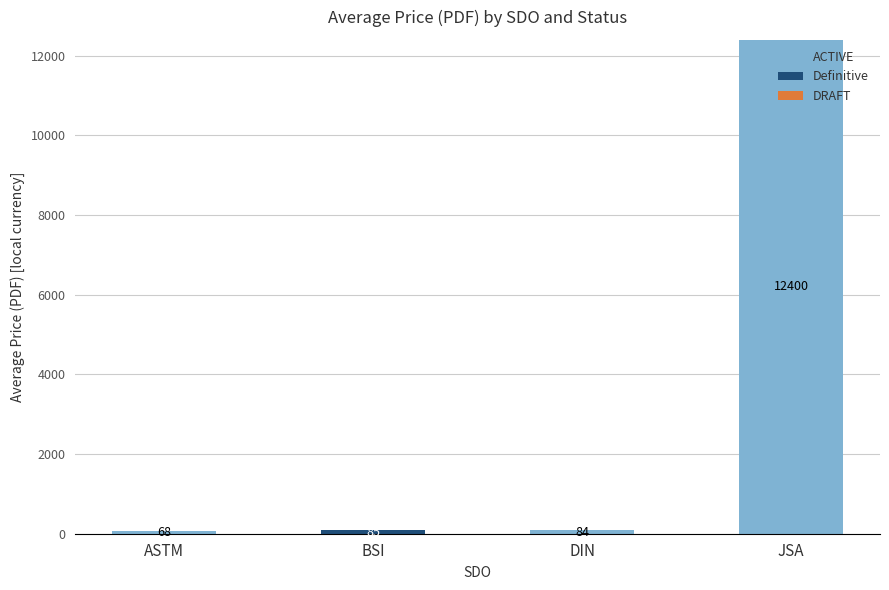

What value does the ACTIVE series have at ASTM?

67.5